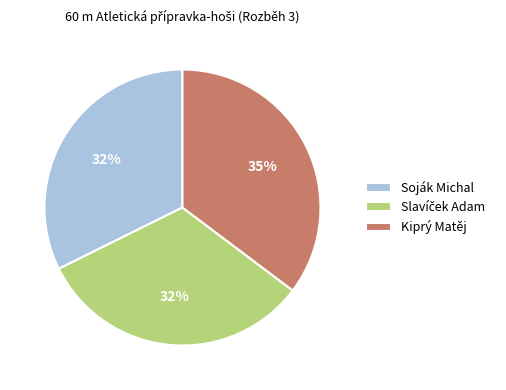

Which category has the biggest portion of the pie?

Kiprý Matěj